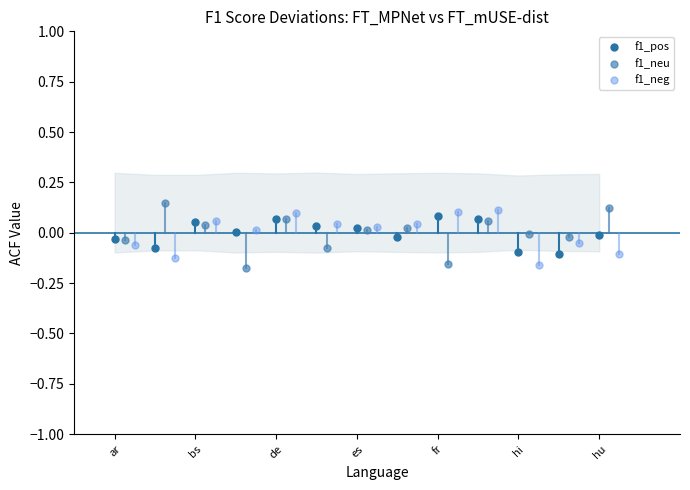

Which series contains the highest Y value?

f1_neu